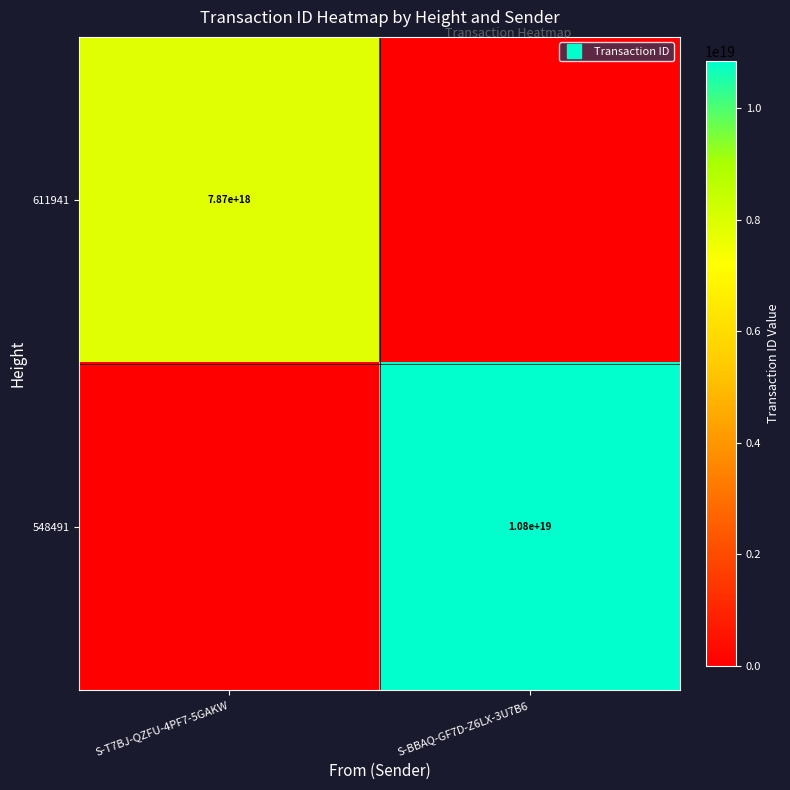

Is it true that 611941 equals 4504776181691958784 at S-BBAQ-GF7D-Z6LX-3U7B6?

False